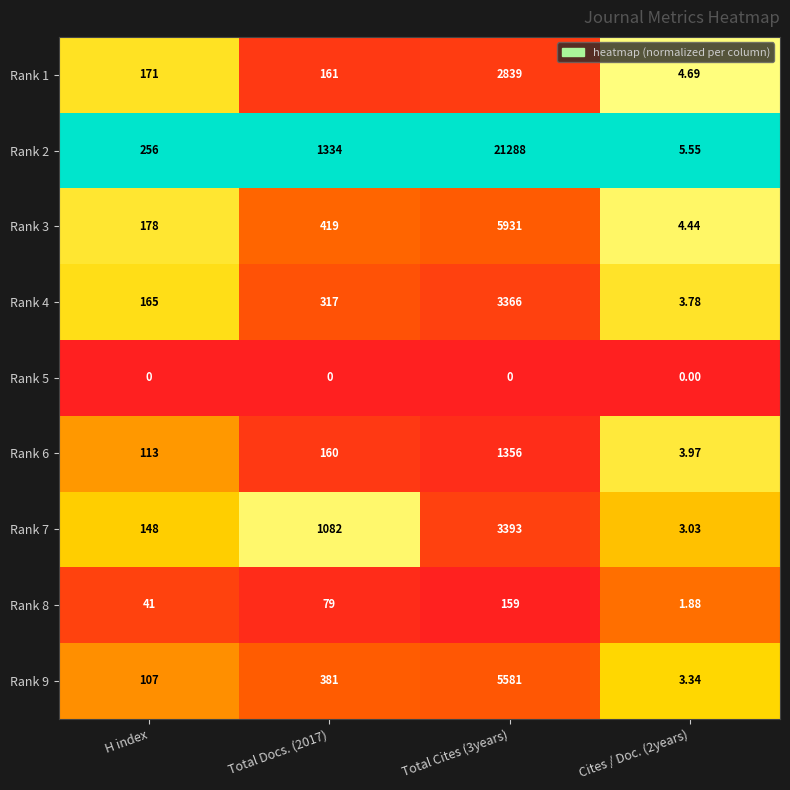

Is the value of Rank 4 at Total Cites (3years) greater than the value of Rank 5 at H index?

Yes